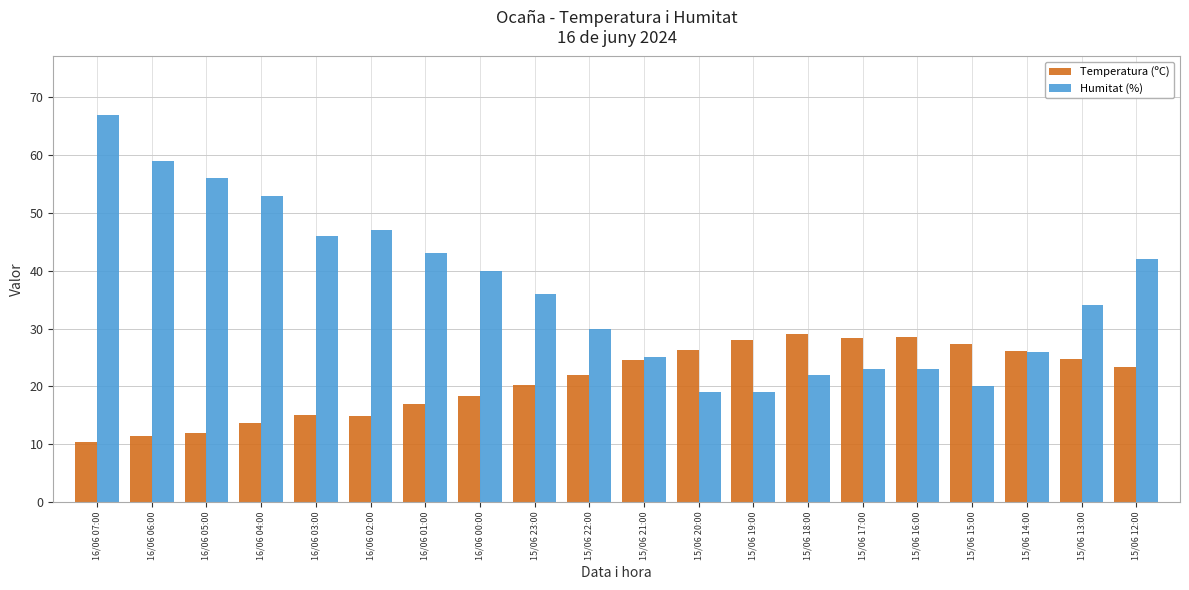

Between 16/06 06:00 and 16/06 05:00, which series saw the biggest shift?

Humitat (%)